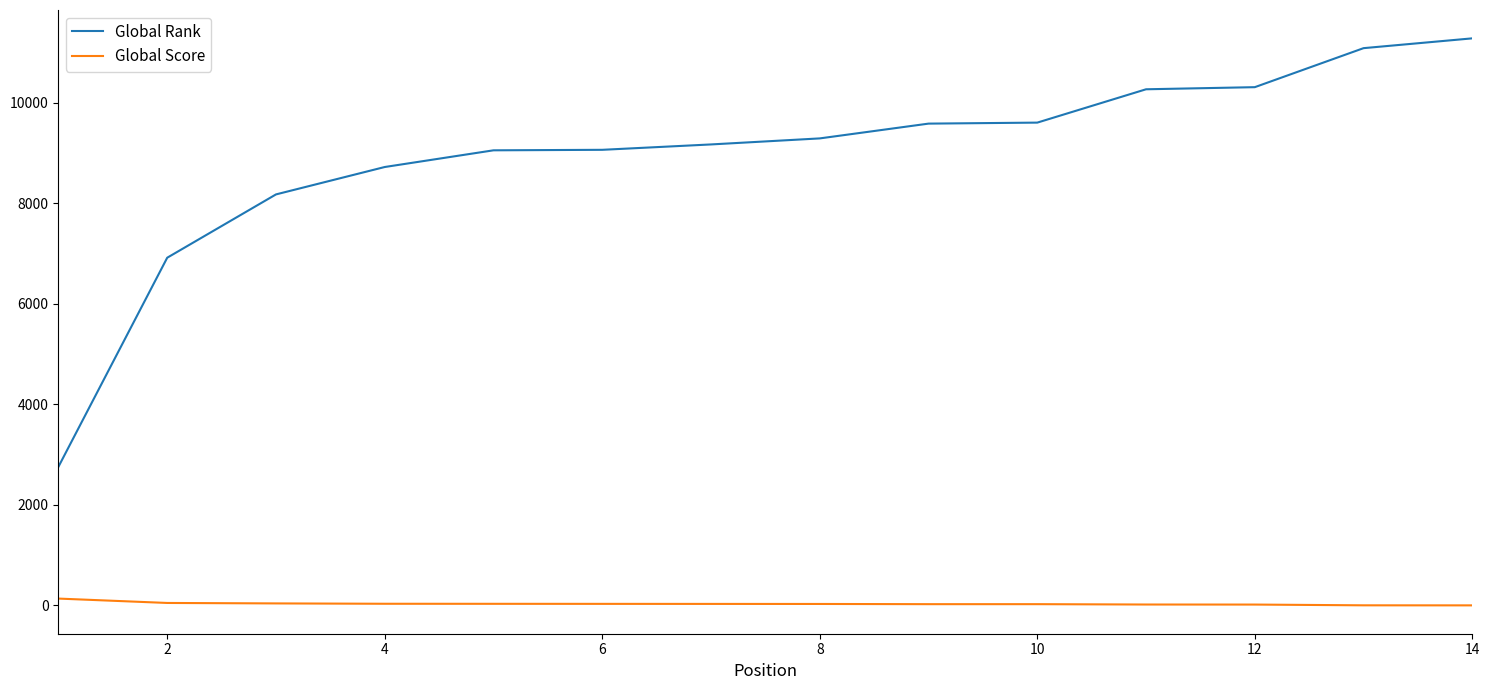

True or false: Global Score and Global Rank intersect in this chart.

False